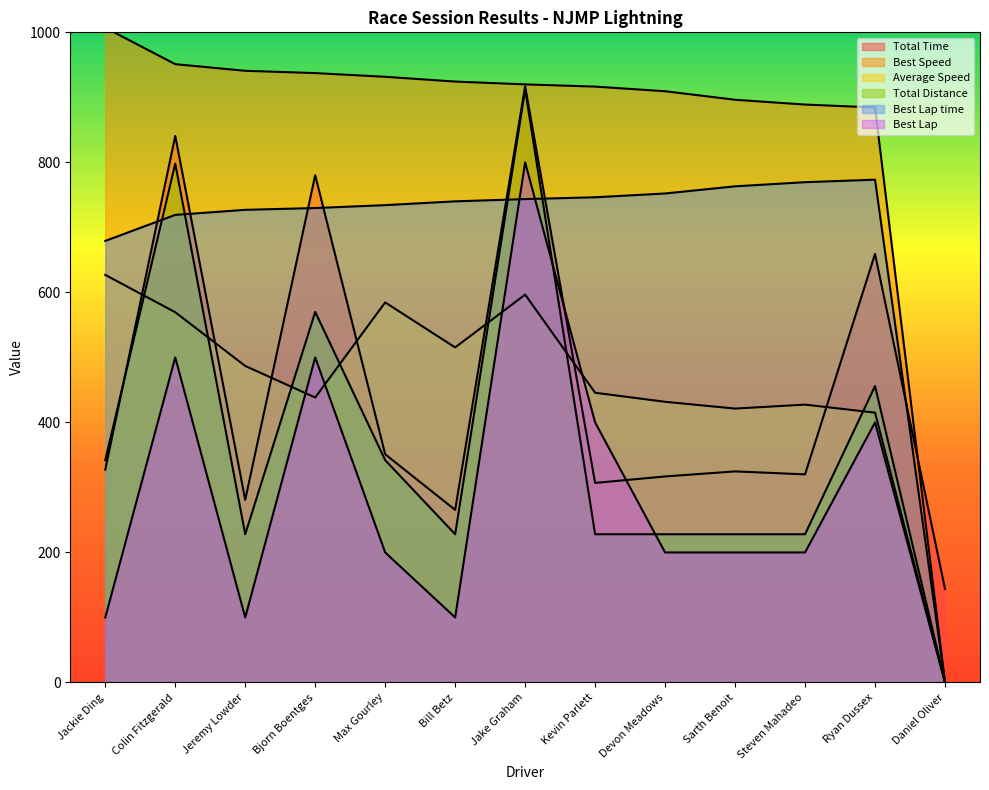

Is it true that Best Lap equals 140.0 at Bill Betz?

False